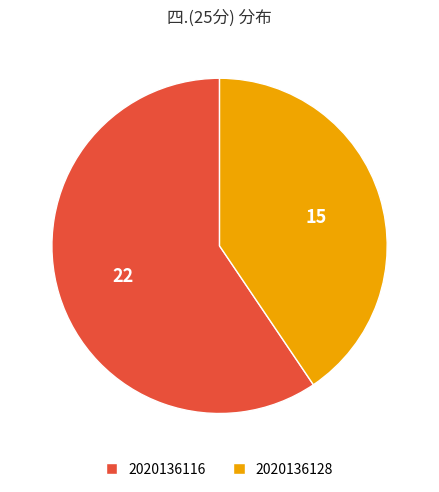

Which has a higher value, 2020136128 or 2020136116?

2020136116